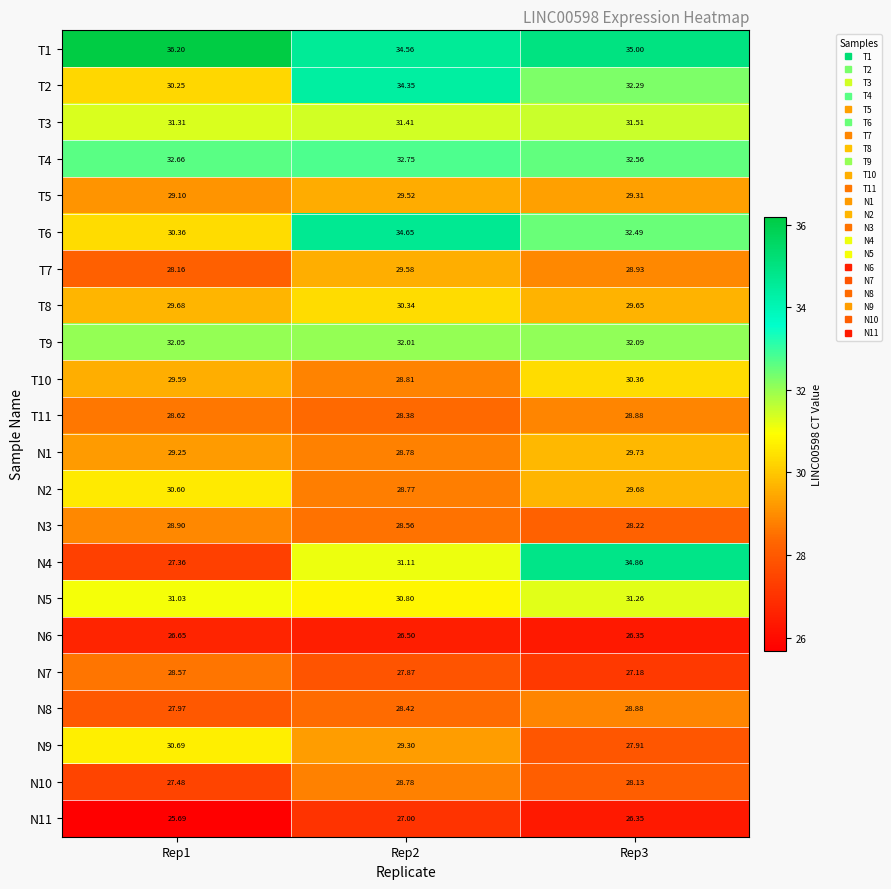

Reading right to left, extract all data points from this chart.

T1: Rep3=35.0	Rep2=34.6	Rep1=36.2
T2: Rep3=32.3	Rep2=34.4	Rep1=30.2
T3: Rep3=31.5	Rep2=31.4	Rep1=31.3
T4: Rep3=32.6	Rep2=32.8	Rep1=32.7
T5: Rep3=29.3	Rep2=29.5	Rep1=29.1
T6: Rep3=32.5	Rep2=34.6	Rep1=30.4
T7: Rep3=28.9	Rep2=29.6	Rep1=28.2
T8: Rep3=29.6	Rep2=30.3	Rep1=29.7
T9: Rep3=32.1	Rep2=32.0	Rep1=32.0
T10: Rep3=30.4	Rep2=28.8	Rep1=29.6
T11: Rep3=28.9	Rep2=28.4	Rep1=28.6
N1: Rep3=29.7	Rep2=28.8	Rep1=29.2
N2: Rep3=29.7	Rep2=28.8	Rep1=30.6
N3: Rep3=28.2	Rep2=28.6	Rep1=28.9
N4: Rep3=34.9	Rep2=31.1	Rep1=27.4
N5: Rep3=31.3	Rep2=30.8	Rep1=31.0
N6: Rep3=26.4	Rep2=26.5	Rep1=26.6
N7: Rep3=27.2	Rep2=27.9	Rep1=28.6
N8: Rep3=28.9	Rep2=28.4	Rep1=28.0
N9: Rep3=27.9	Rep2=29.3	Rep1=30.7
N10: Rep3=28.1	Rep2=28.8	Rep1=27.5
N11: Rep3=26.4	Rep2=27.0	Rep1=25.7